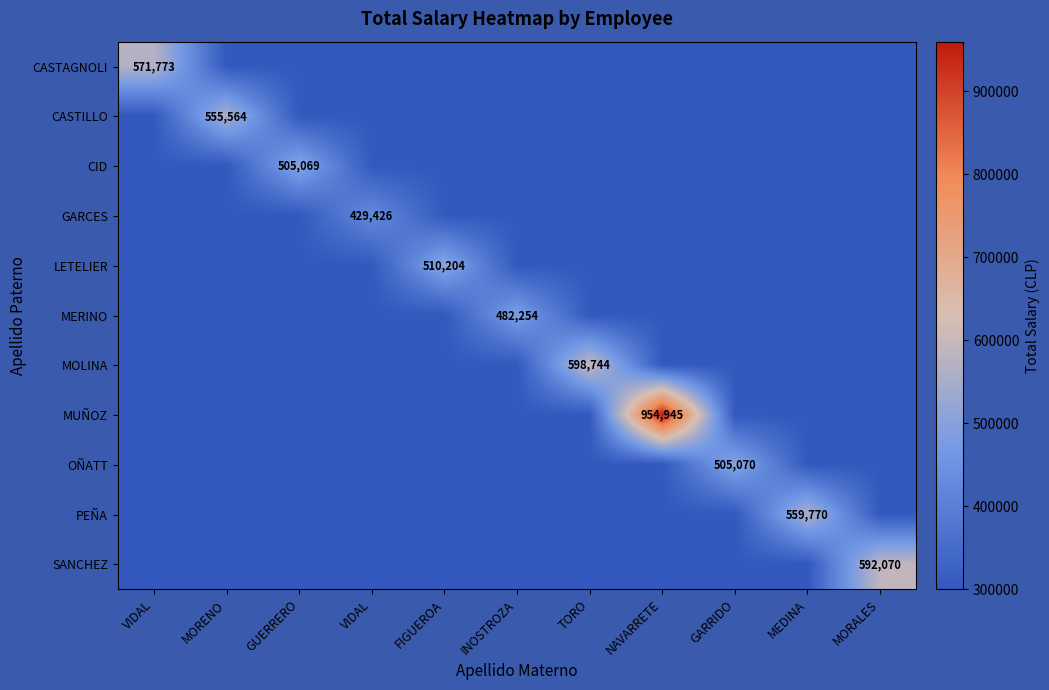

Which category has the highest value across all series?

NAVARRETE